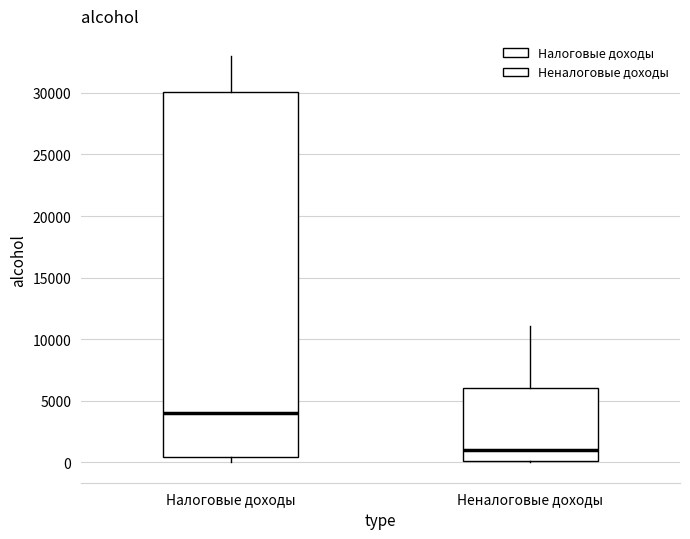

Which box's median line is the highest?

Налоговые доходы